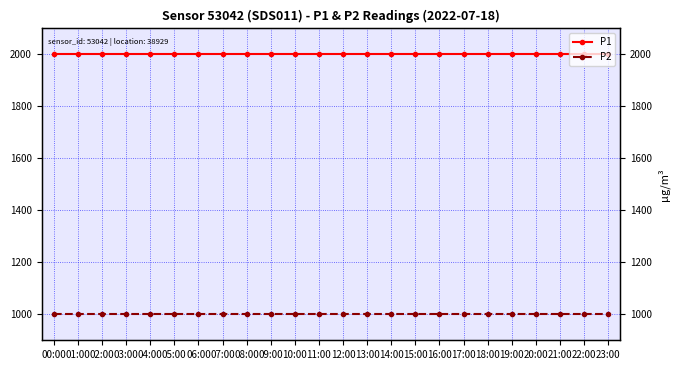

Does the chart have visible grid lines?

Yes